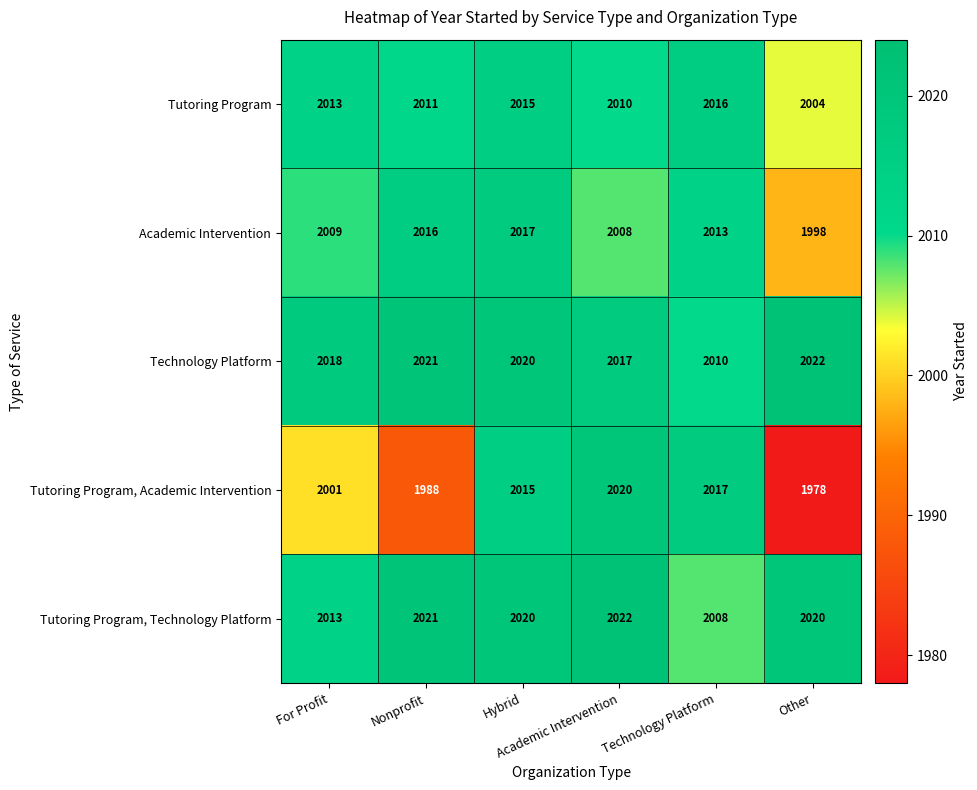

What is the average value of the Tutoring Program series?

2012